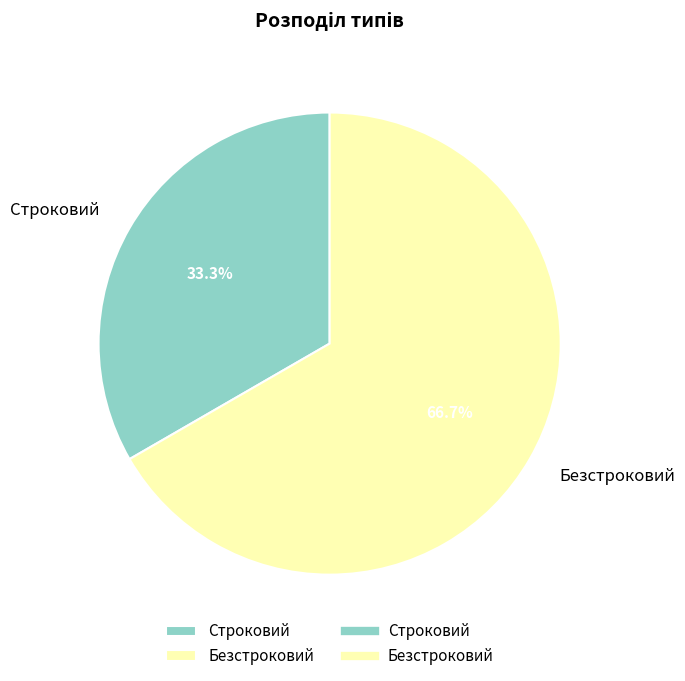

Does any single category account for the majority?

Yes